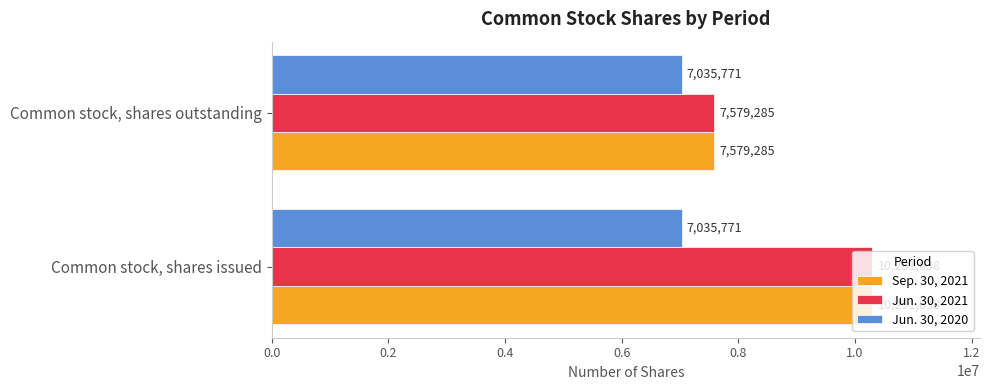

Read the Jun. 30, 2021 value at Common stock, shares outstanding.

7579285